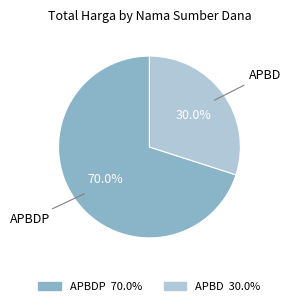

Approximately how many times larger is the value at APBD compared to APBDP?

0.4